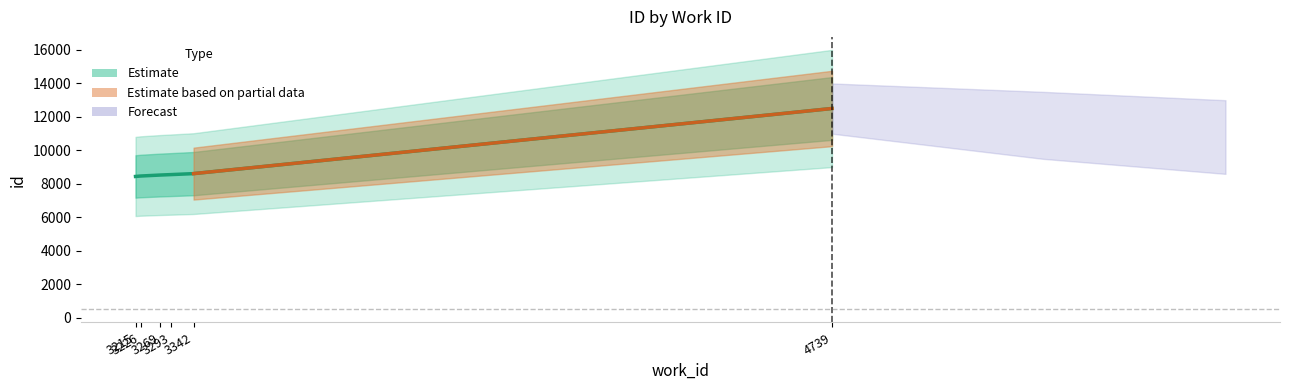

Is it true that the value at 3342 is 8615?

True